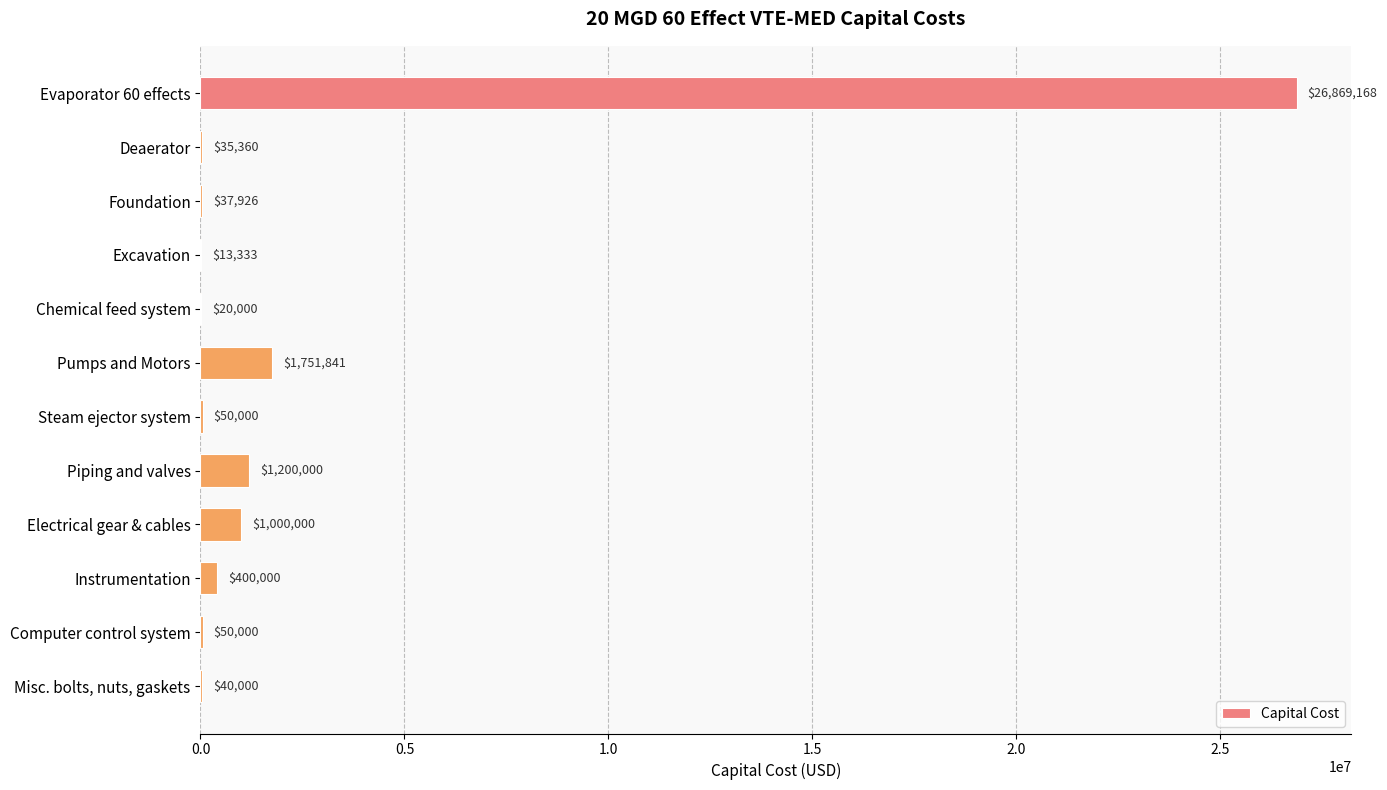

Which has a higher value, Excavation or Foundation?

Foundation